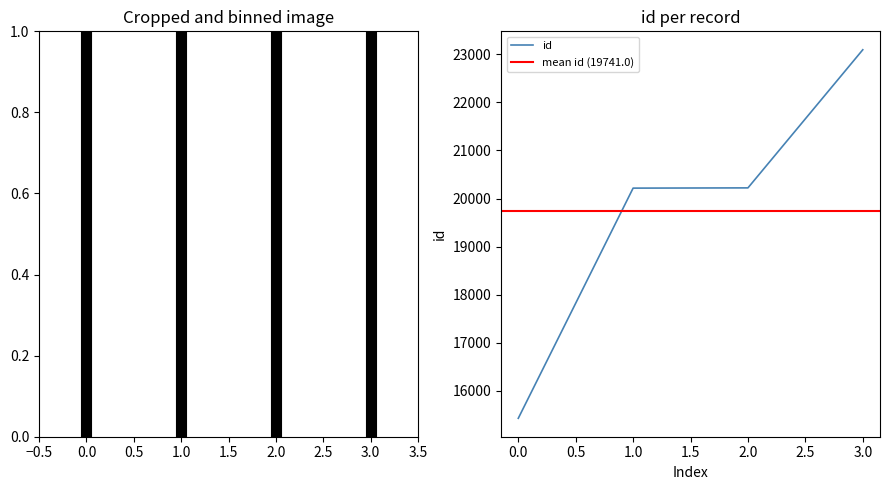

Is it true that id equals 15431 at 0.0?

True